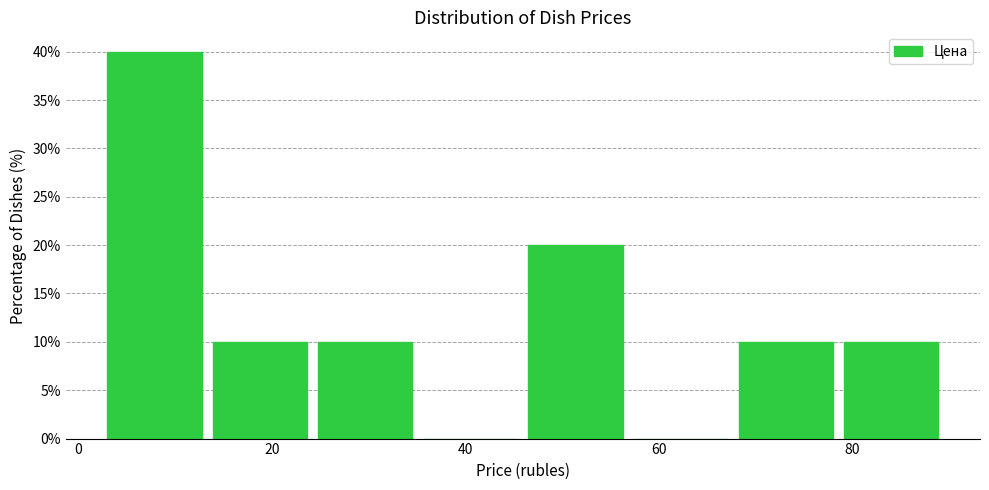

Reading left to right, transcribe this chart: for each bar, give the range it covers on the x-axis and its height. Neither the bar edges nor the heights are printed on the chart, so give them approximately, as read against the axes.

4 to 14: 40
14 to 24: 10
24 to 36: 10
36 to 46: 0
46 to 58: 20
58 to 68: 0
68 to 80: 10
80 to 90: 10